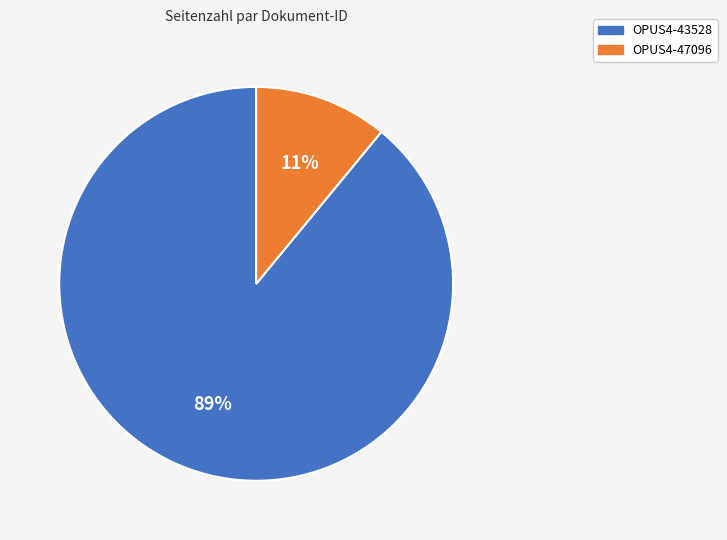

What percentage is the OPUS4-47096 slice, to the nearest percent?

11%